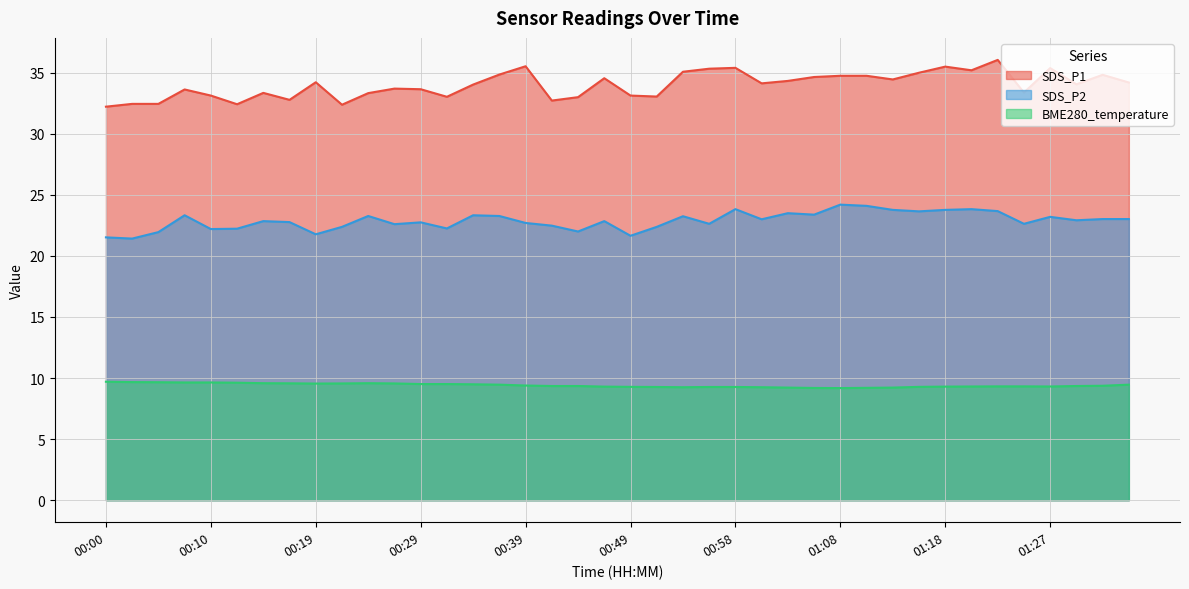

True or false: SDS_P1 has more than 0 points higher than both neighbors.

True